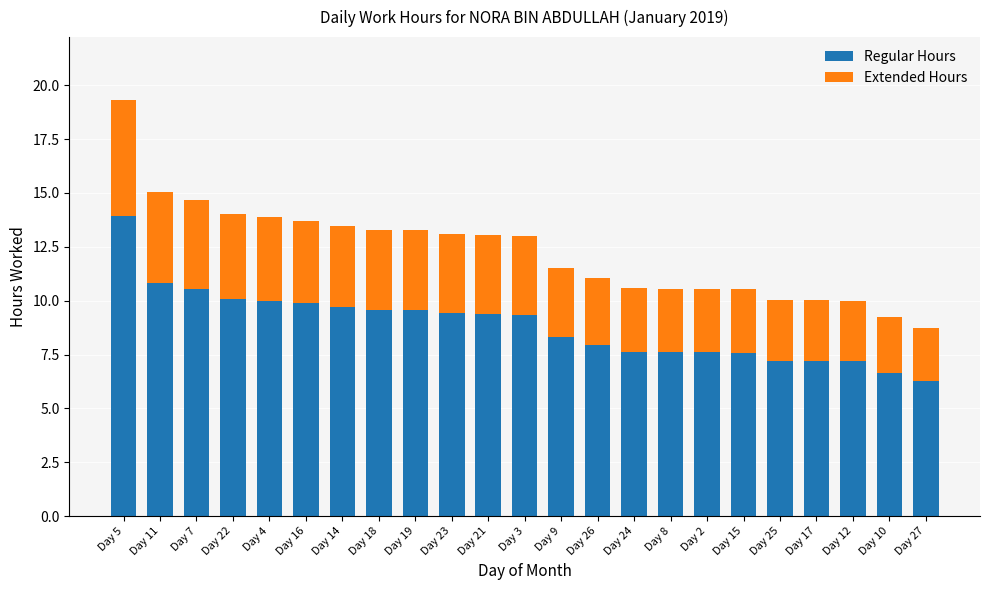

How many data points in Regular Hours are less than 9?

11